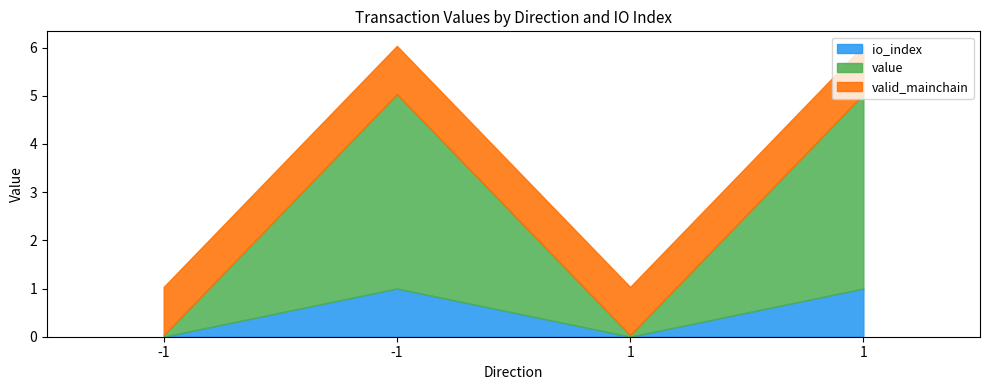

Which series has the largest range (max minus min)?

value